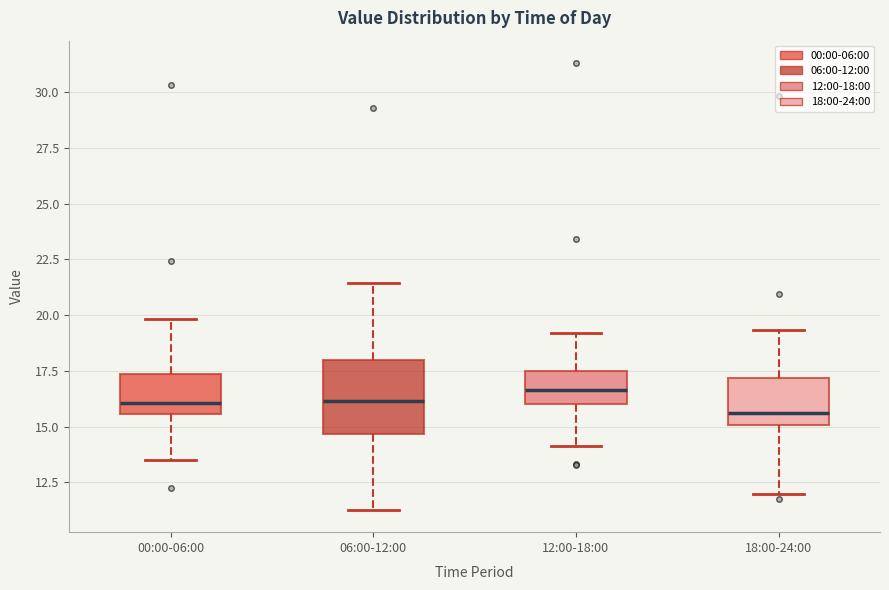

Reading left to right, read every box against the y-axis: the position of its median line, the range the box covers, and the ends of its whiskers. The values are not printed on the chart, so give them approximately, as read against the axis.

00:00-06:00: median 16.0, box 15.5 to 17.5, whiskers 13.5 to 20.0
06:00-12:00: median 16.0, box 14.5 to 18.0, whiskers 11.5 to 21.5
12:00-18:00: median 16.5, box 16.0 to 17.5, whiskers 14.0 to 19.0
18:00-24:00: median 15.5, box 15.0 to 17.0, whiskers 12.0 to 19.5